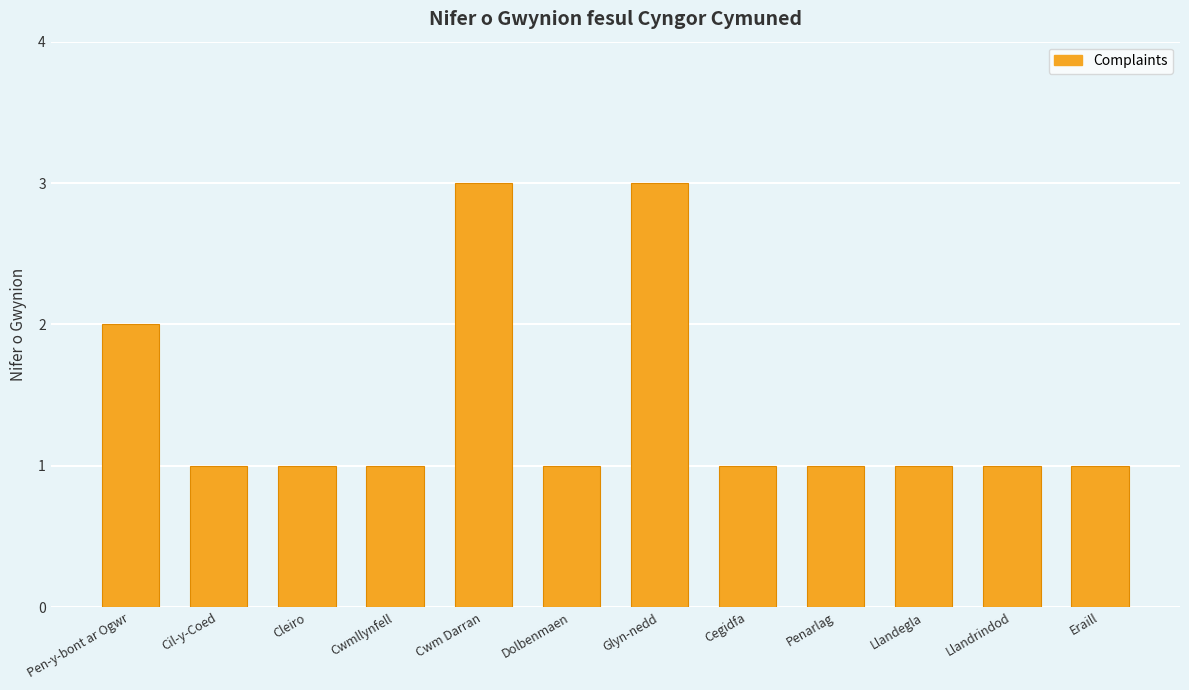

Approximately how many times larger is the value at Llandrindod compared to Cleiro?

1.0